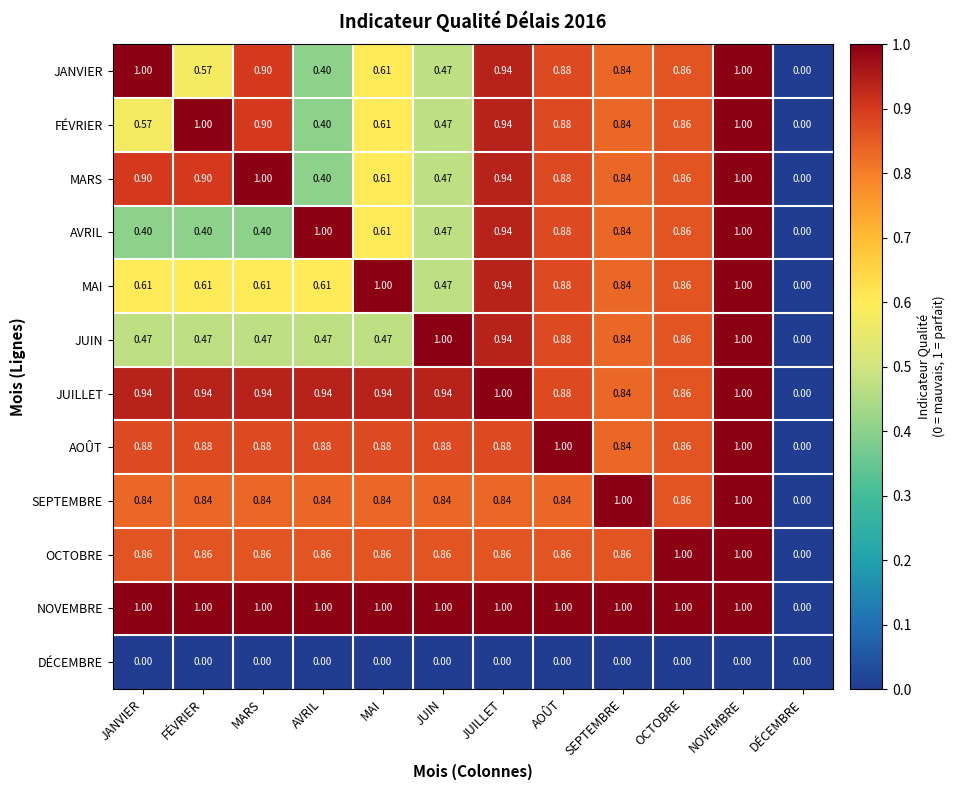

At which label is MARS closest to 0?

DÉCEMBRE